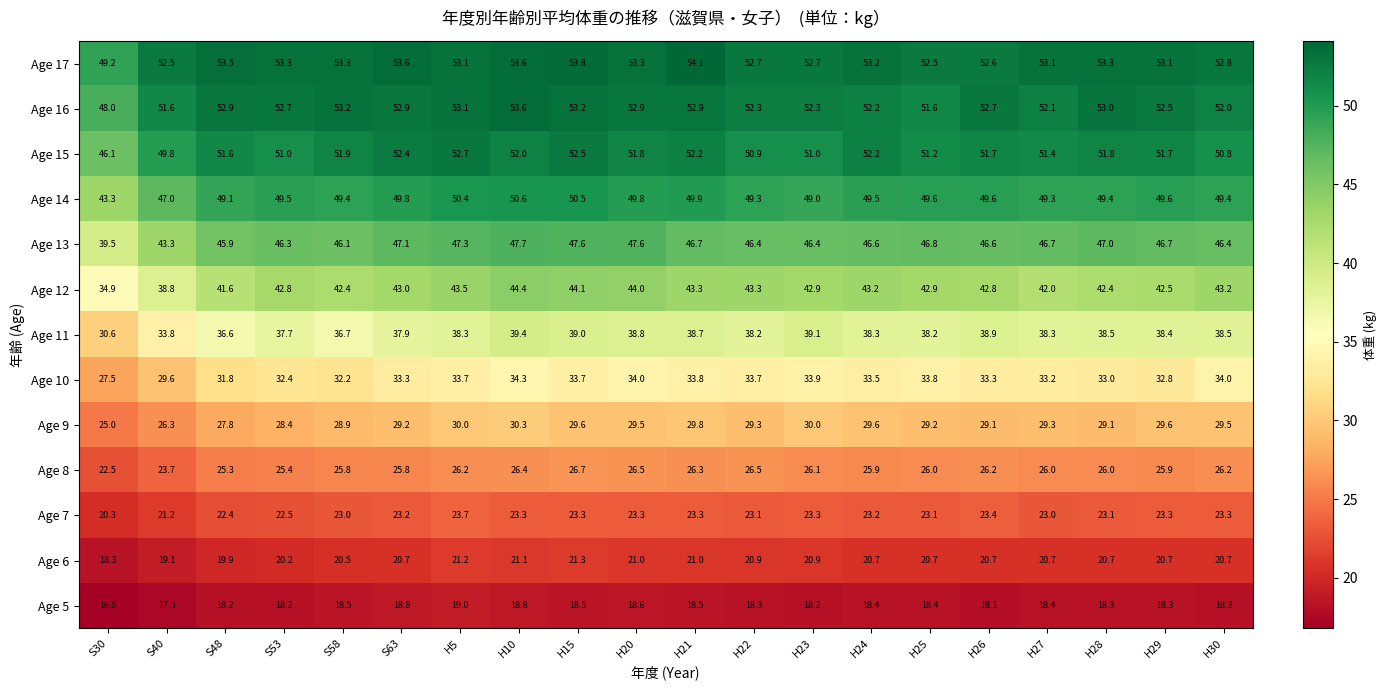

The Age 5 series shows 18.2 at S48. True or false?

True